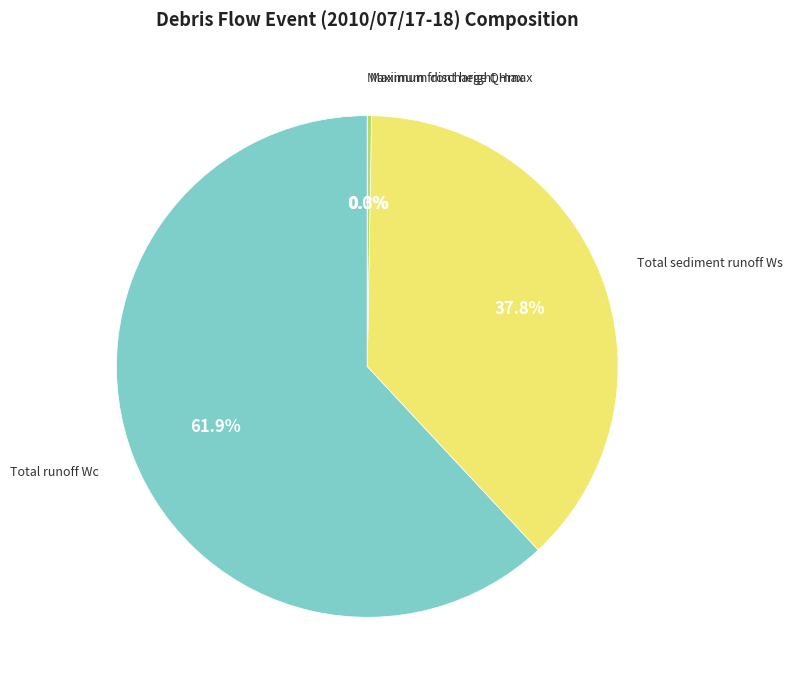

Is there a majority slice in this chart?

Yes